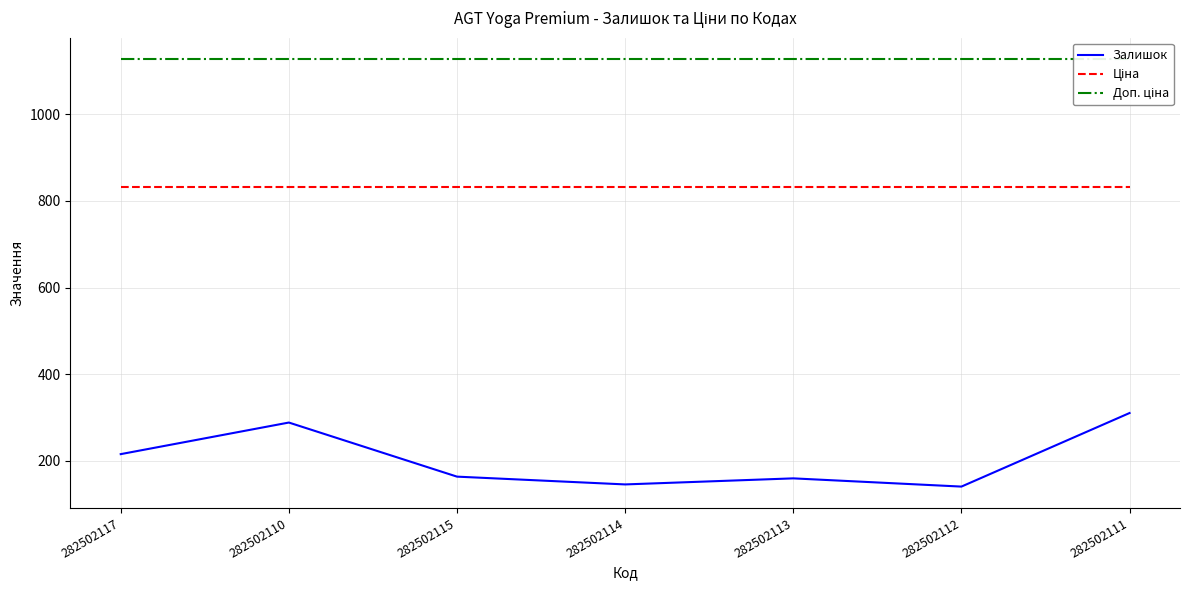

True or false: Доп. ціна and Залишок cross at least once.

False